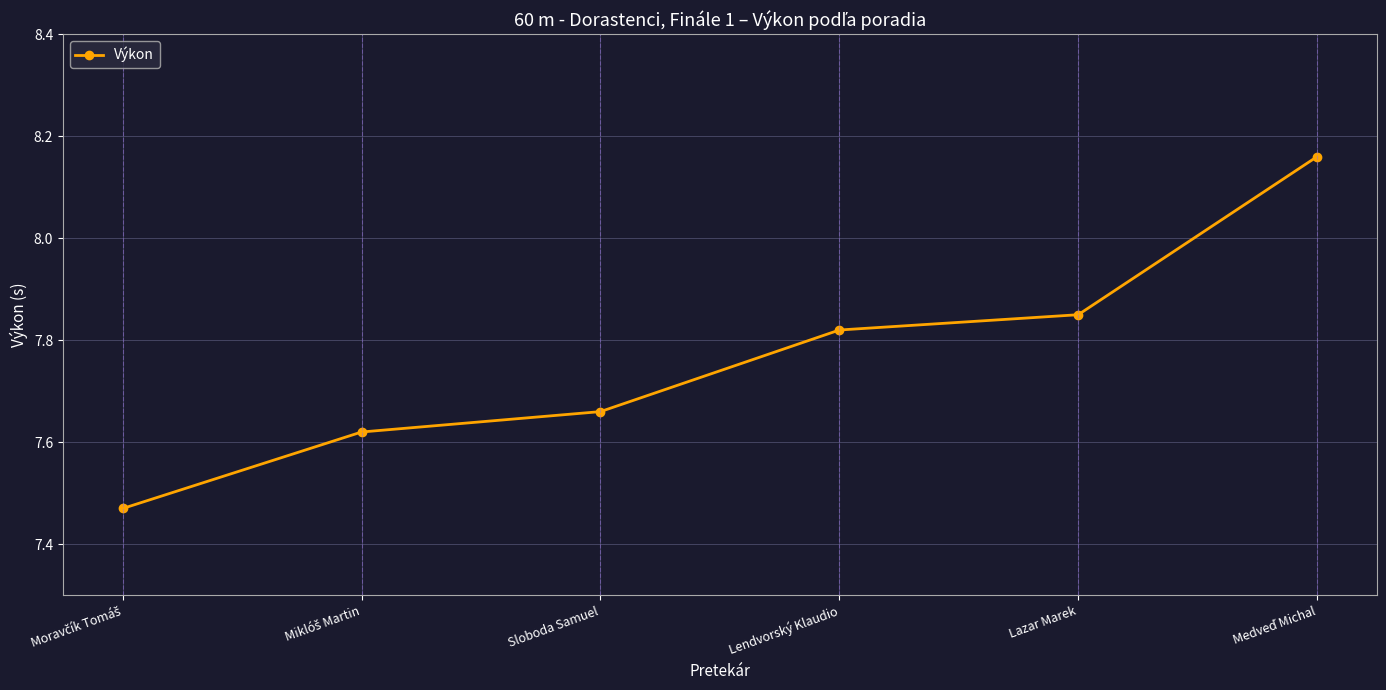

What is the ratio of the value at Sloboda Samuel to the value at Lazar Marek?

1.0